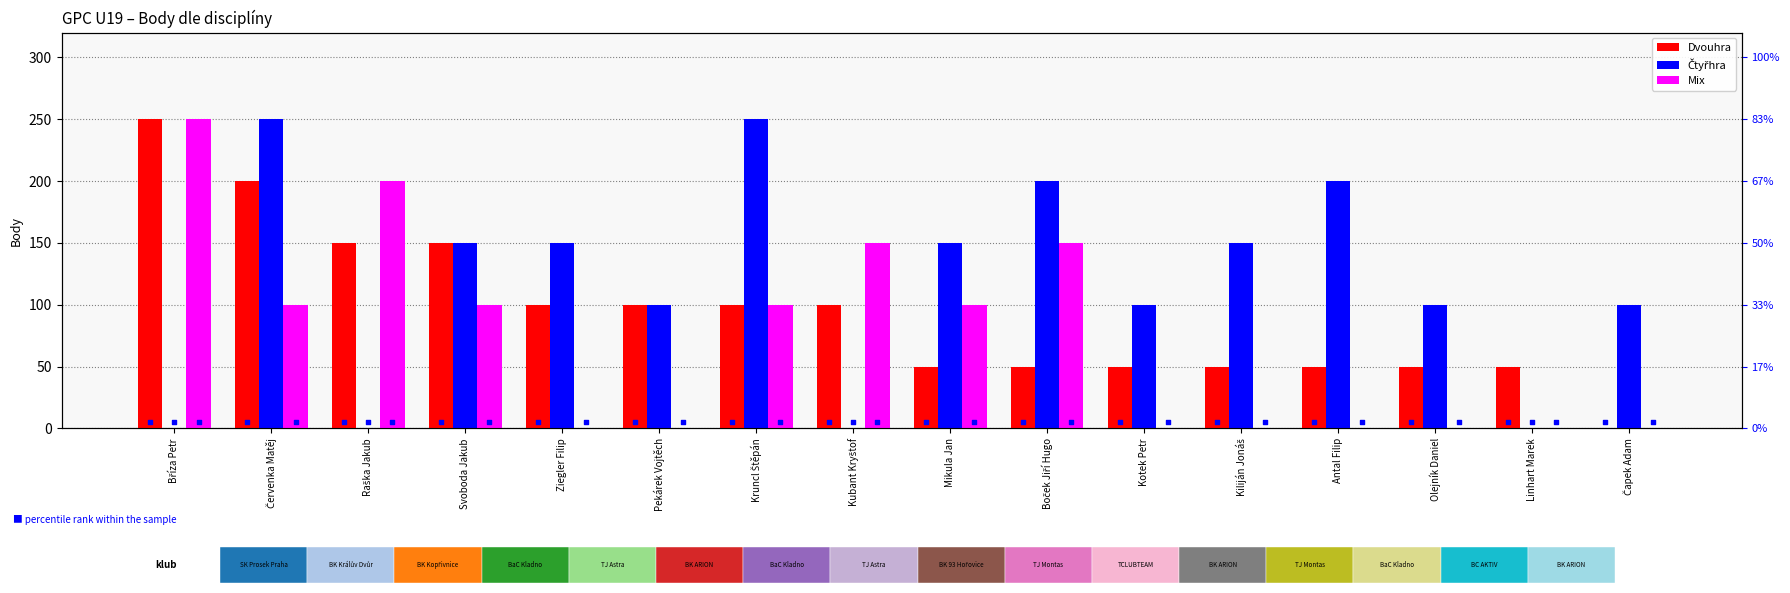

Which series has the largest Y range (max minus min)?

Dvouhra